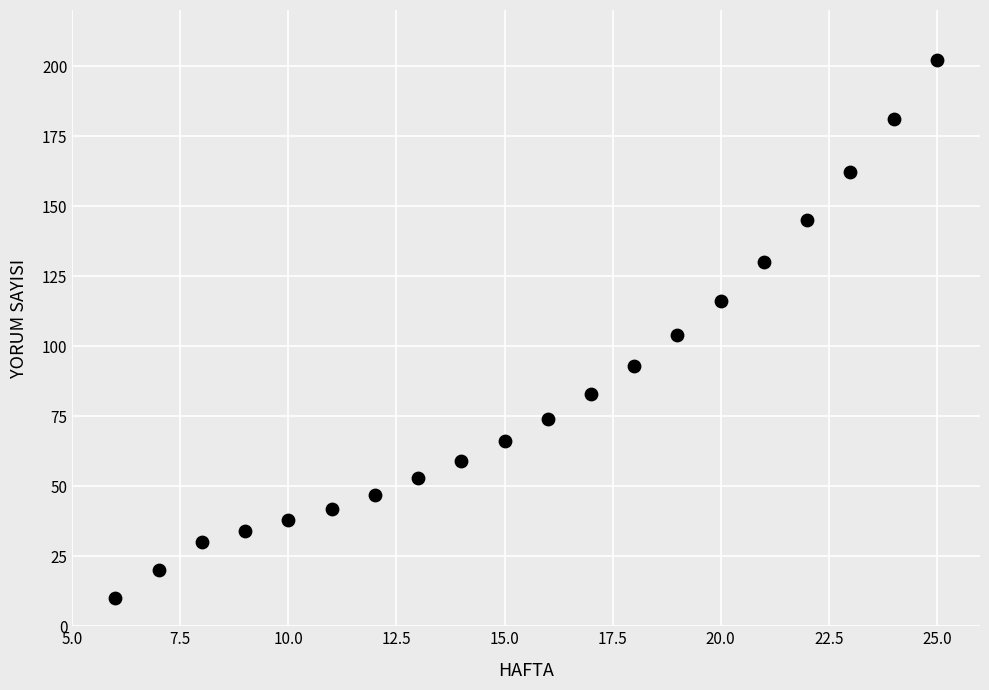

What is the range of Y values (max minus min)?

192